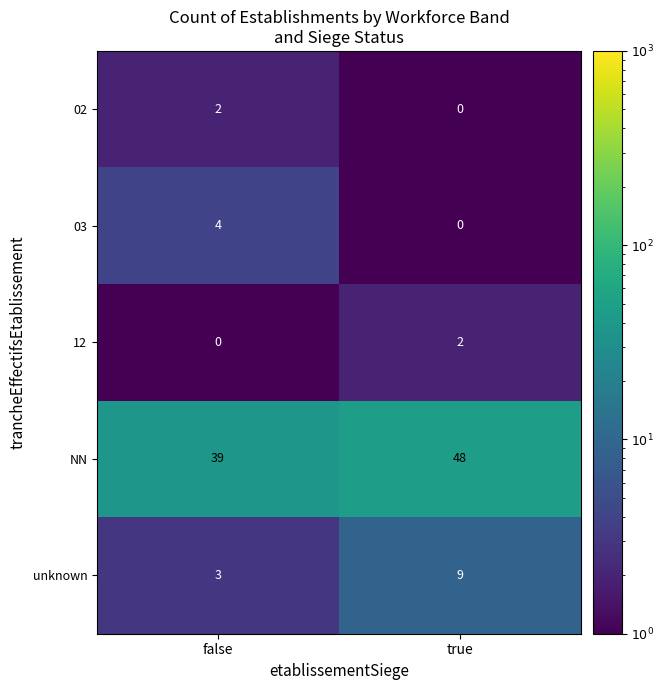

Which series has the widest spread of values?

NN